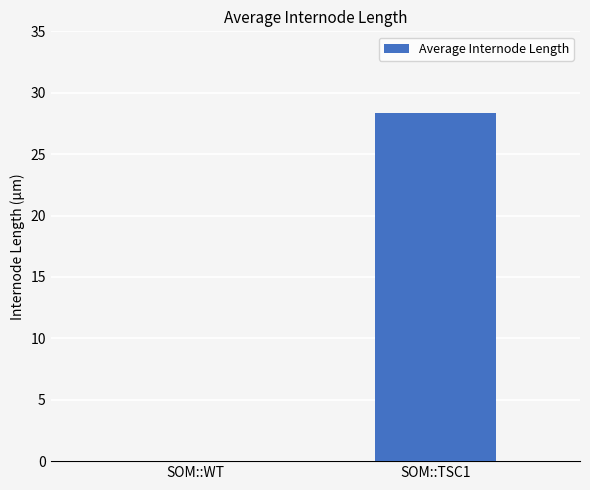

What is the change in value from SOM::WT to SOM::TSC1?

+28.3